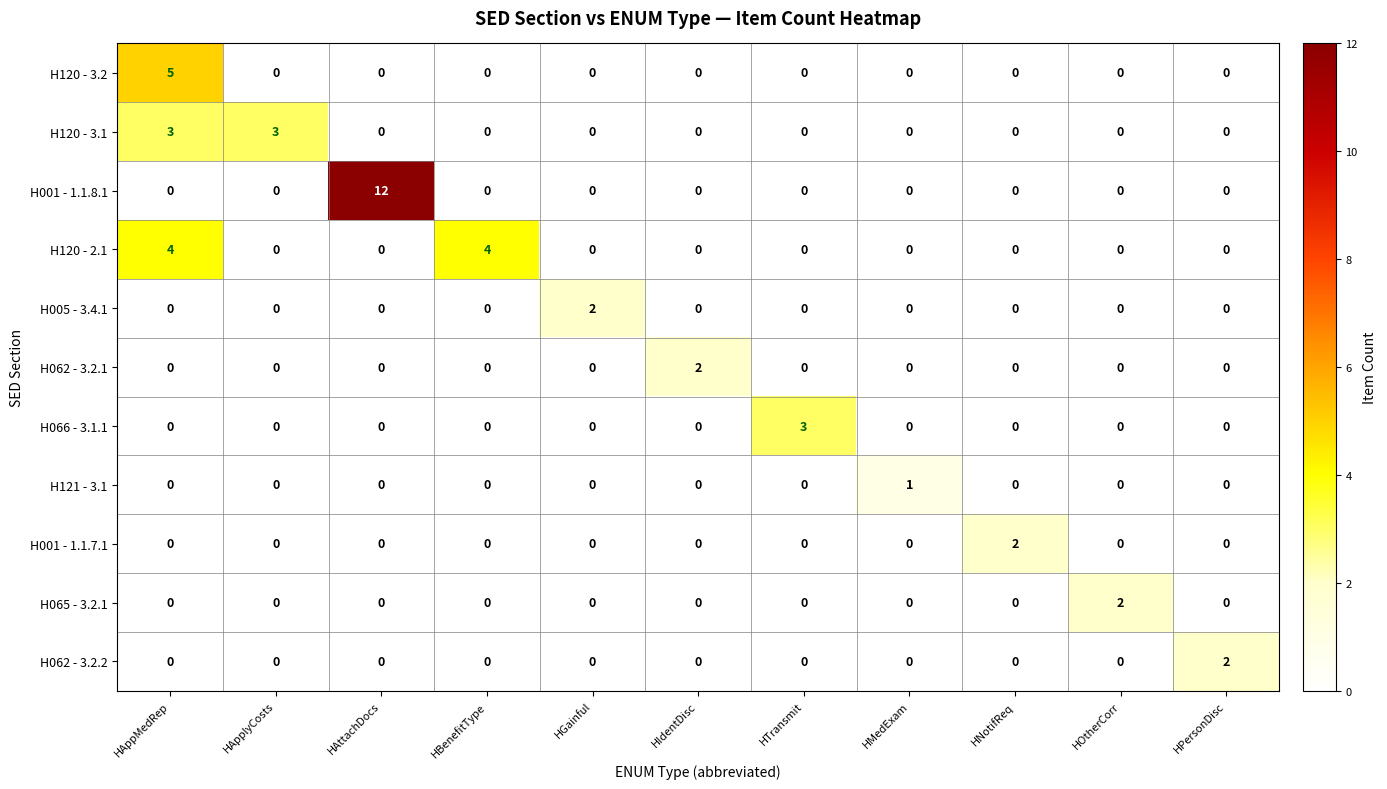

Which series has the widest spread of values?

H001 - 1.1.8.1